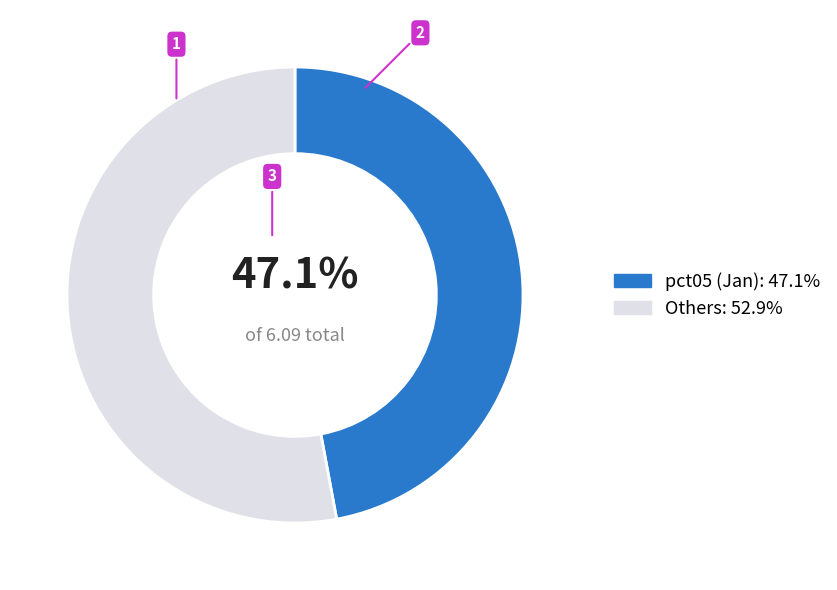

Do Others: 52.9% and pct05 (Jan): 47.1% together represent more than half of the pie?

Yes